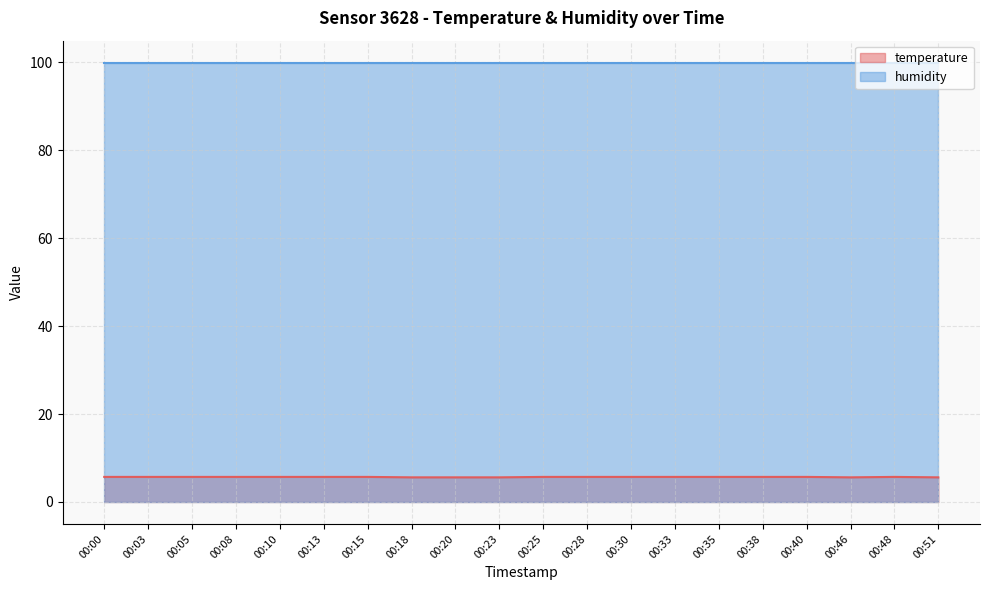

Rank the categories by value from lowest to highest.

00:18, 00:20, 00:23, 00:46, 00:51, 00:00, 00:03, 00:05, 00:08, 00:10, 00:13, 00:15, 00:25, 00:28, 00:30, 00:33, 00:35, 00:38, 00:40, 00:48